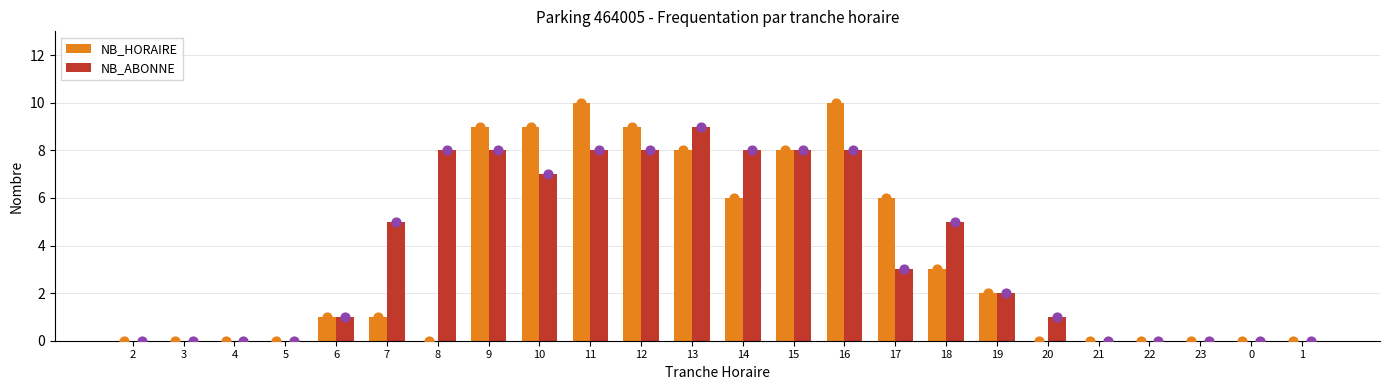

What is the total value across all series at 12?

17